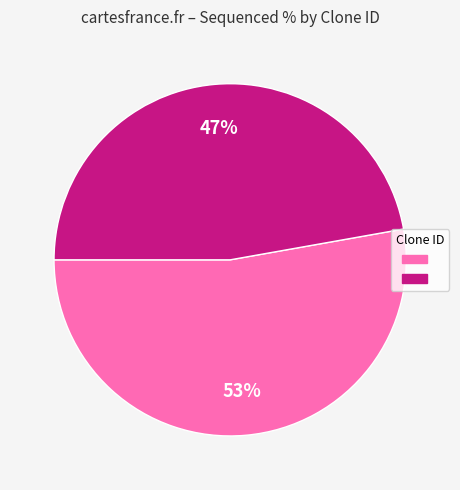

Is there a majority slice in this chart?

Yes